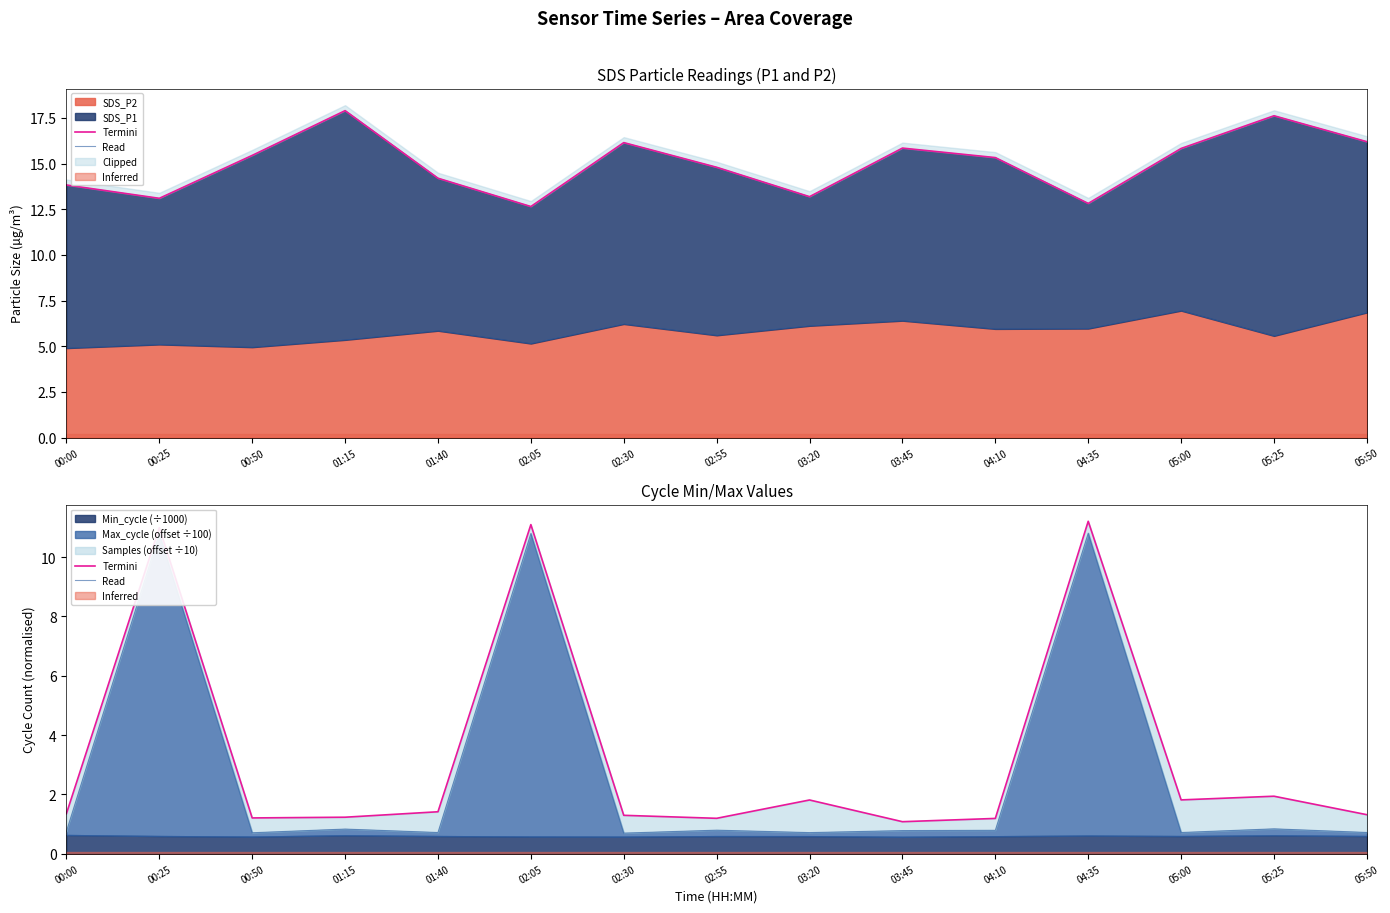

What is the difference between the highest and lowest values at 00:25?

0.2